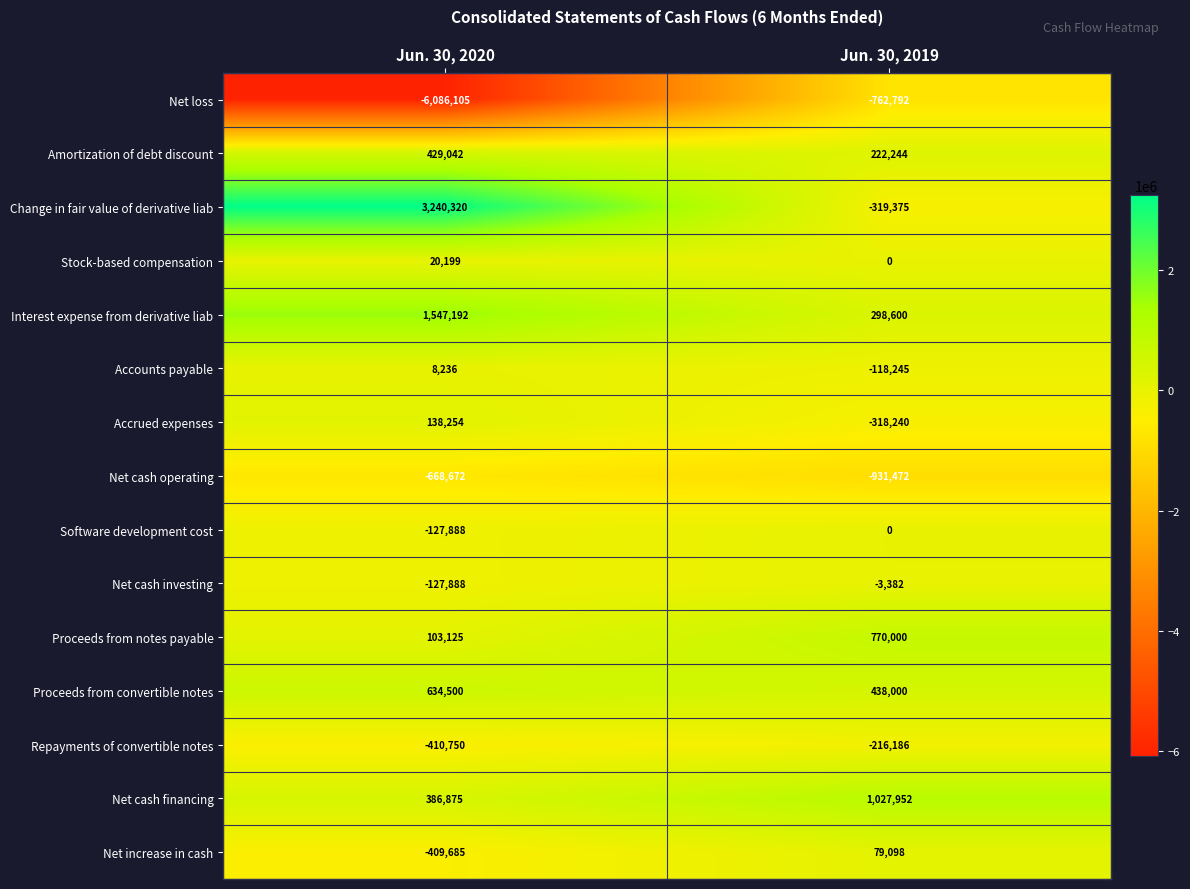

Rank the series by their maximum value, from highest to lowest.

Change in fair value of derivative liab, Interest expense from derivative liab, Net cash financing, Proceeds from notes payable, Proceeds from convertible notes, Amortization of debt discount, Accrued expenses, Net increase in cash, Stock-based compensation, Accounts payable, Software development cost, Net cash investing, Repayments of convertible notes, Net cash operating, Net loss